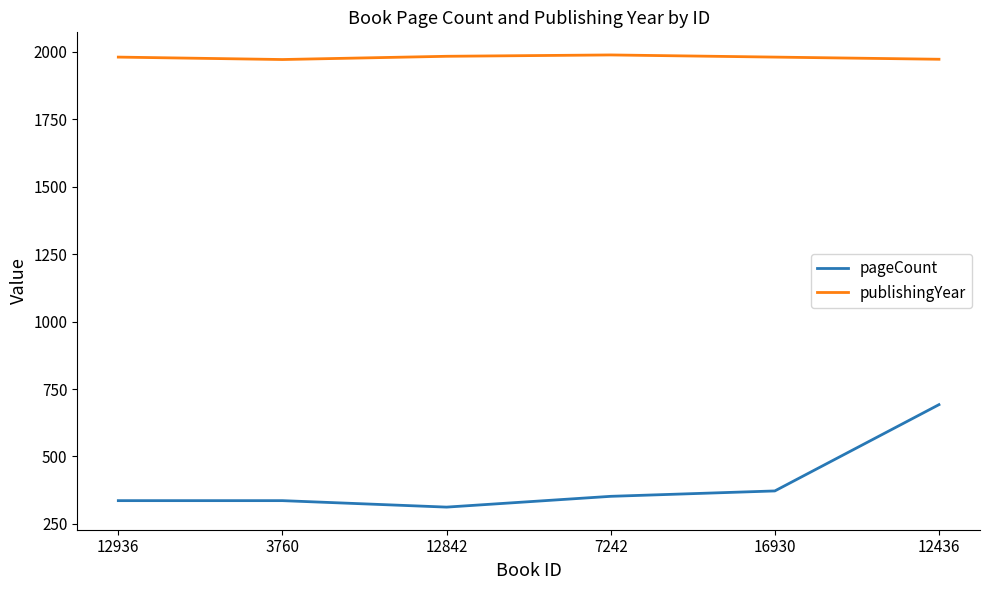

True or false: publishingYear has a value of 3019 at 12436.

False